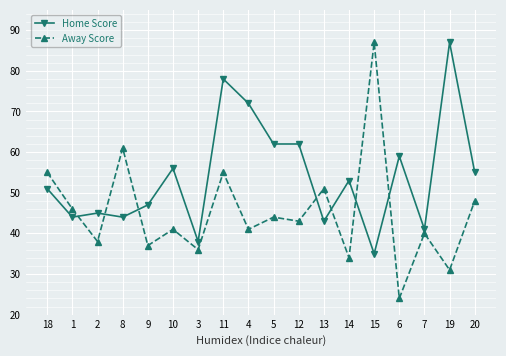

What is the greatest value displayed?

87